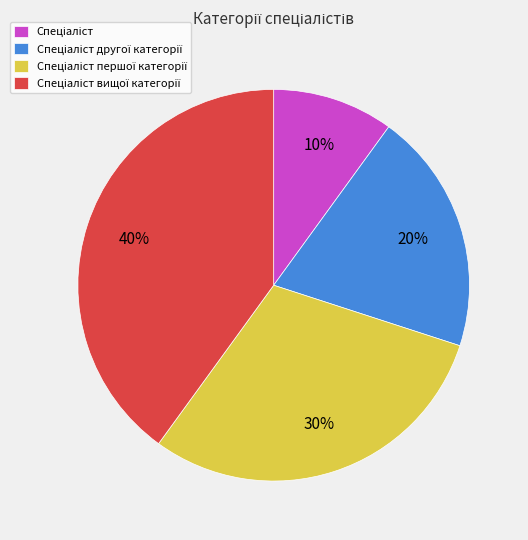

Is there any slice that represents more than half of the pie?

No